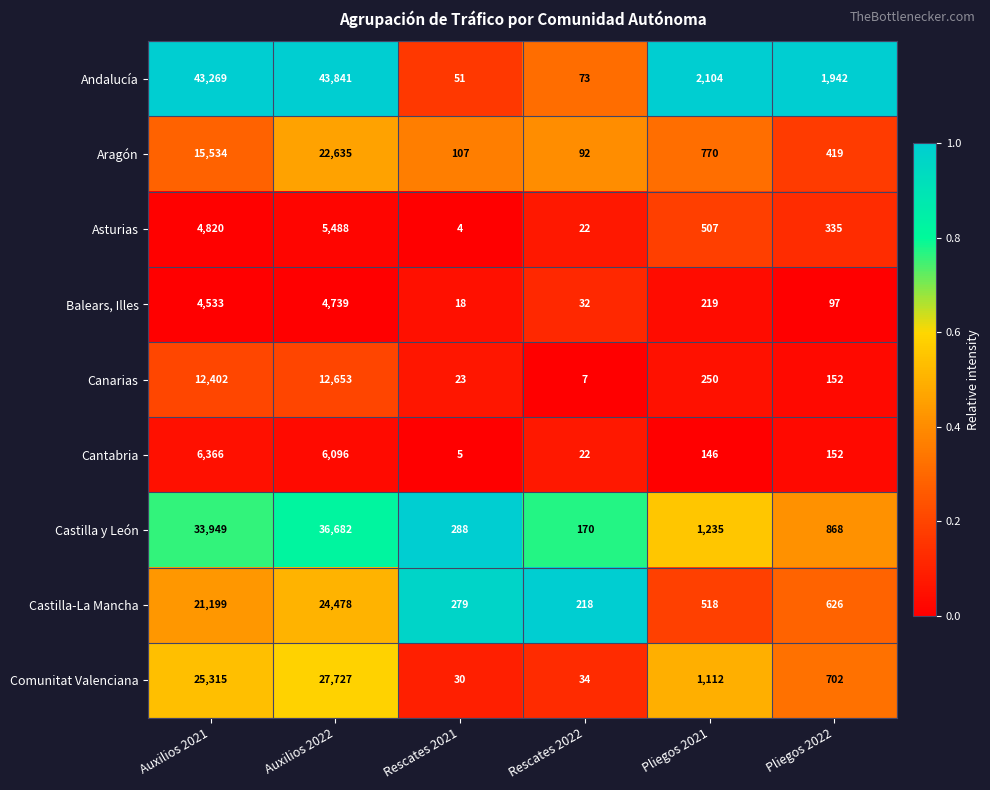

What is the highest value of the Cantabria series?

6366